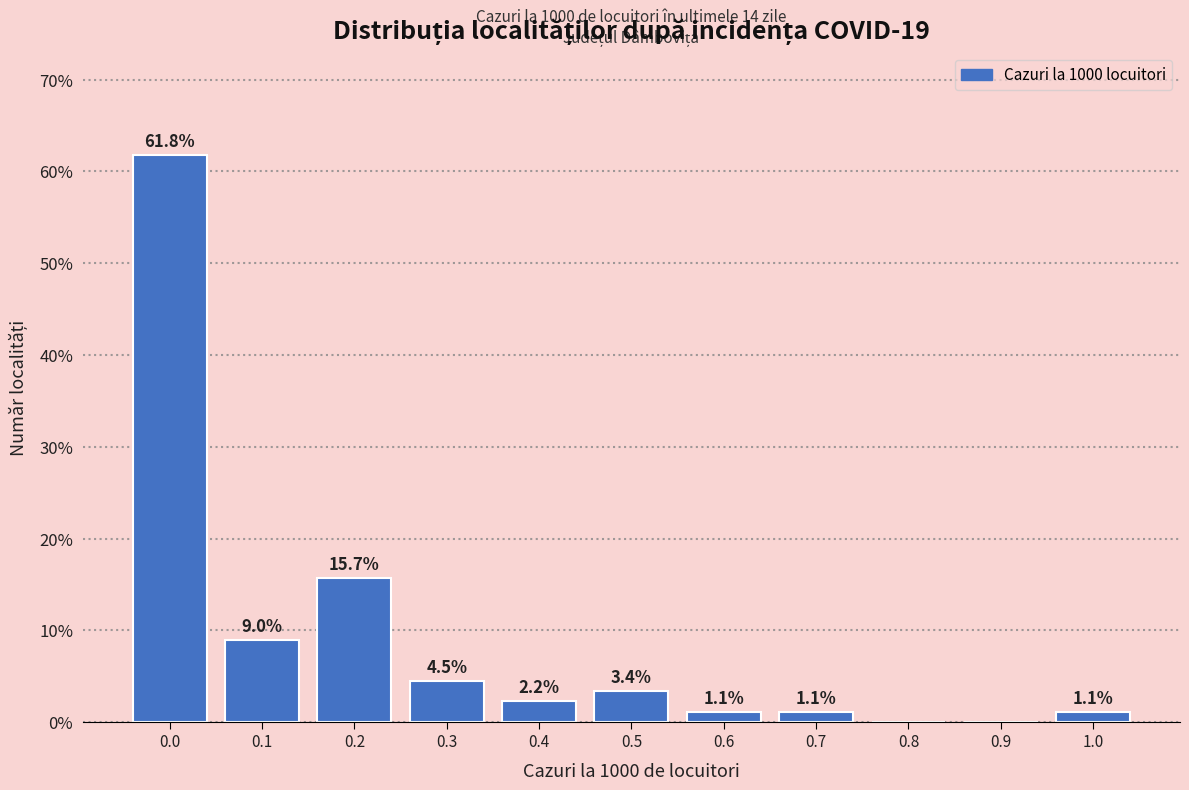

Reading right to left, extract all data points from this chart.

1.0=1.1	0.9=0.0	0.8=0.0	0.7=1.1	0.6=1.1	0.5=3.4	0.4=2.2	0.3=4.5	0.2=15.7	0.1=9.0	0.0=61.8